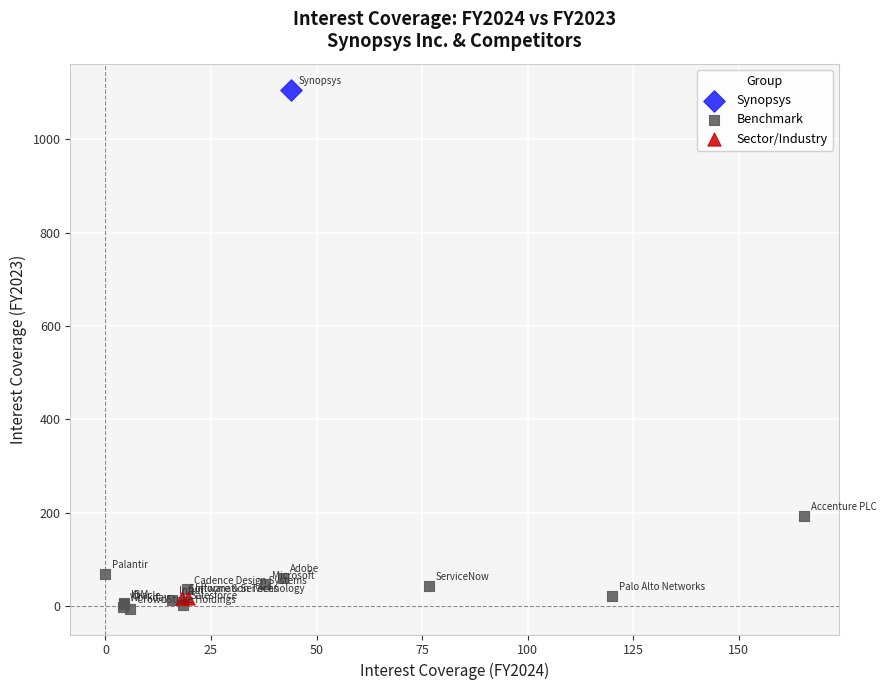

Which series reaches the maximum Y coordinate?

Synopsys